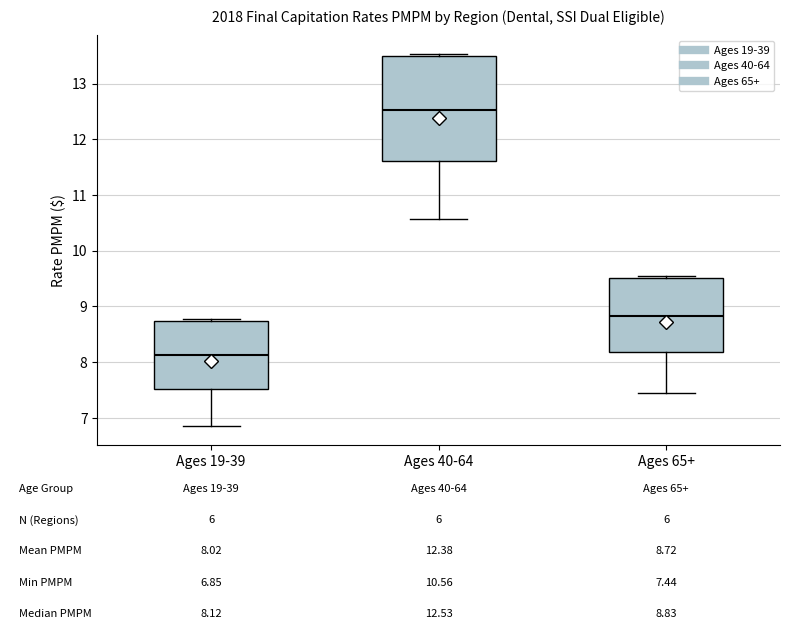

Comparing the boxes themselves (not the whiskers), which one is the tallest?

Ages 40-64